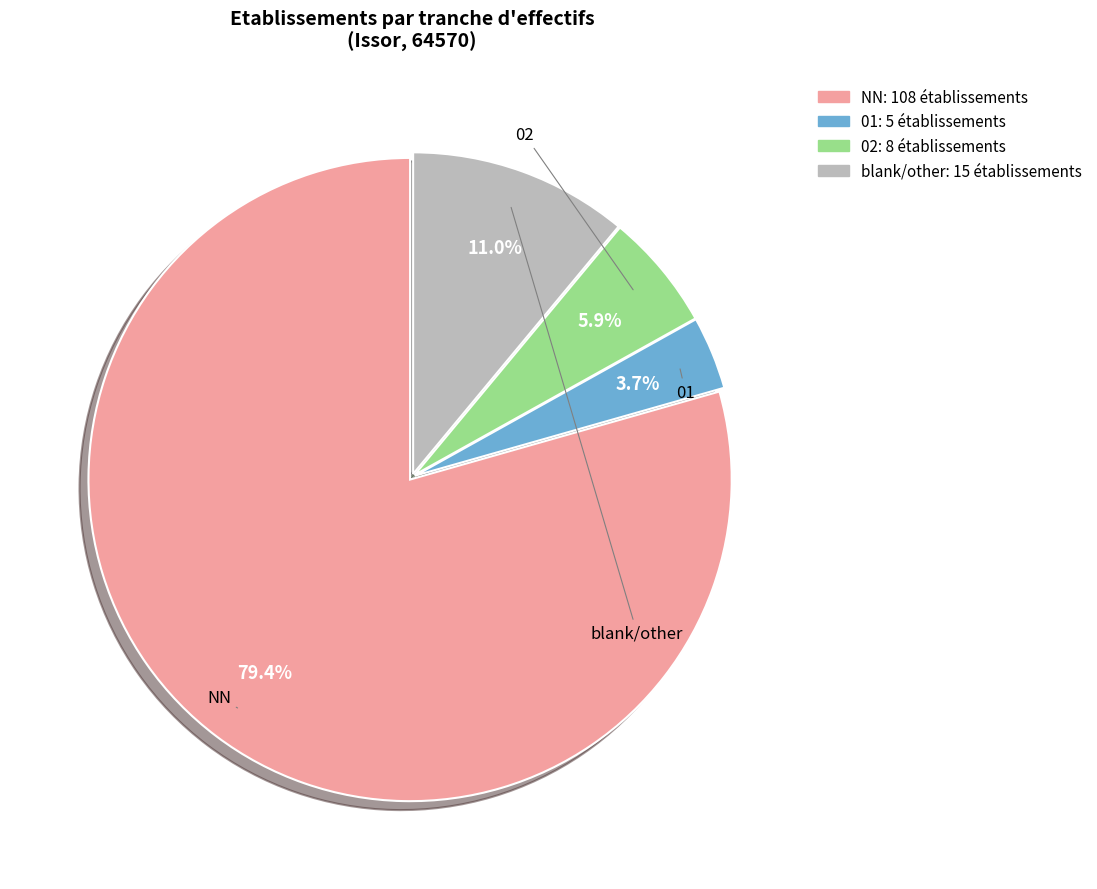

Does any single category account for the majority?

Yes